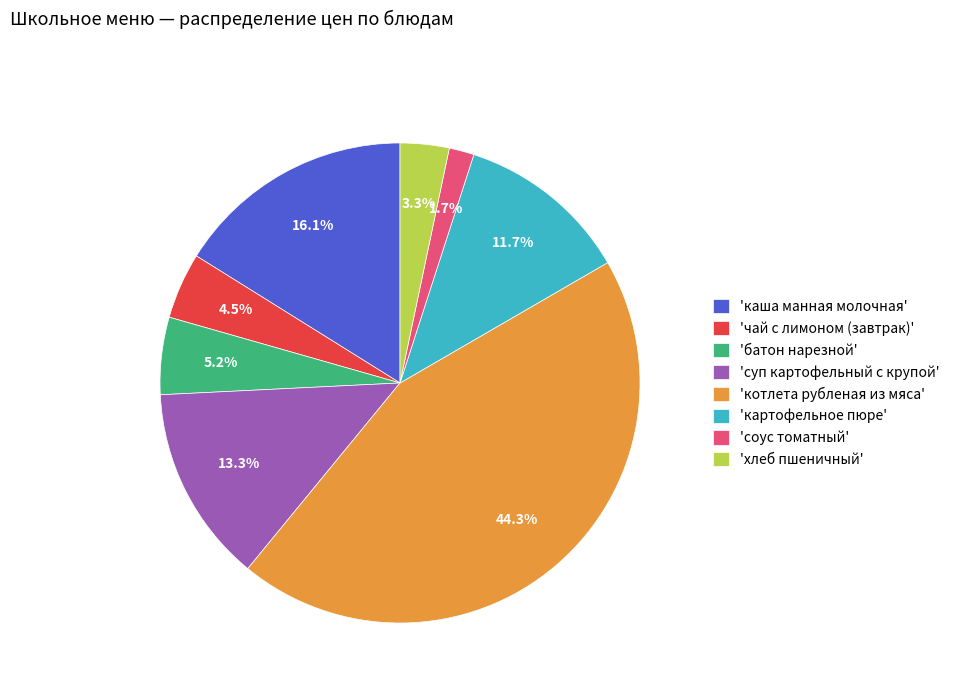

What percentage is NOT represented by 'суп картофельный с крупой'?

86.7%